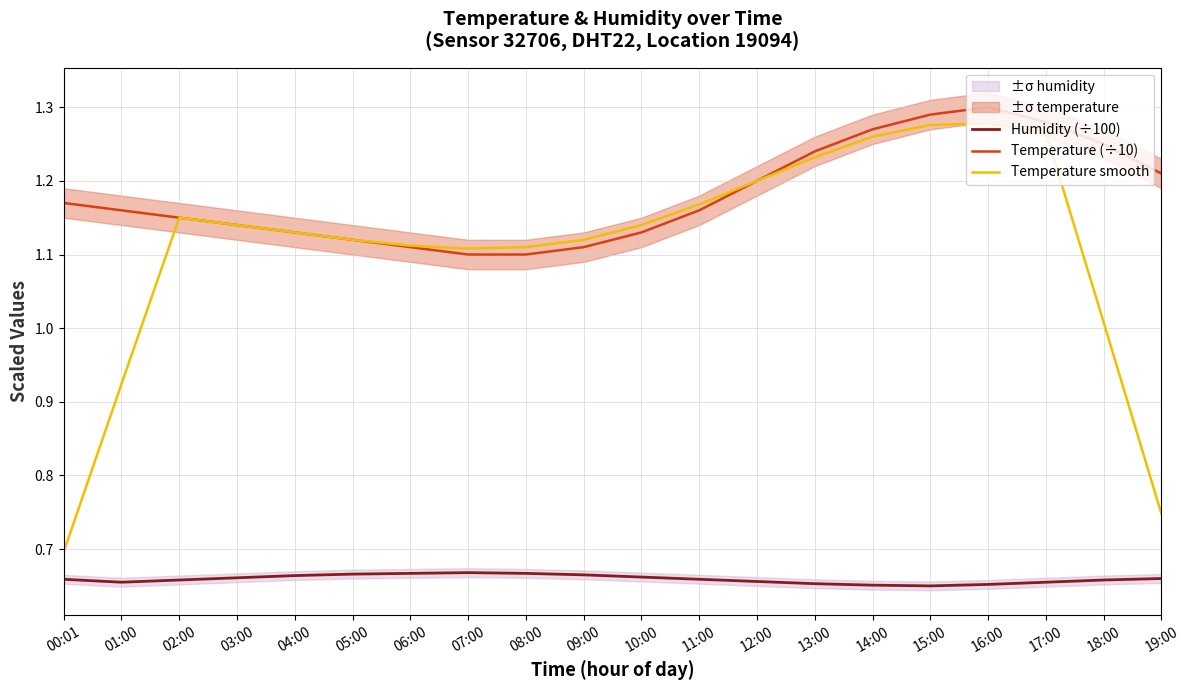

How many values in the Temperature smooth series exceed 1?

17